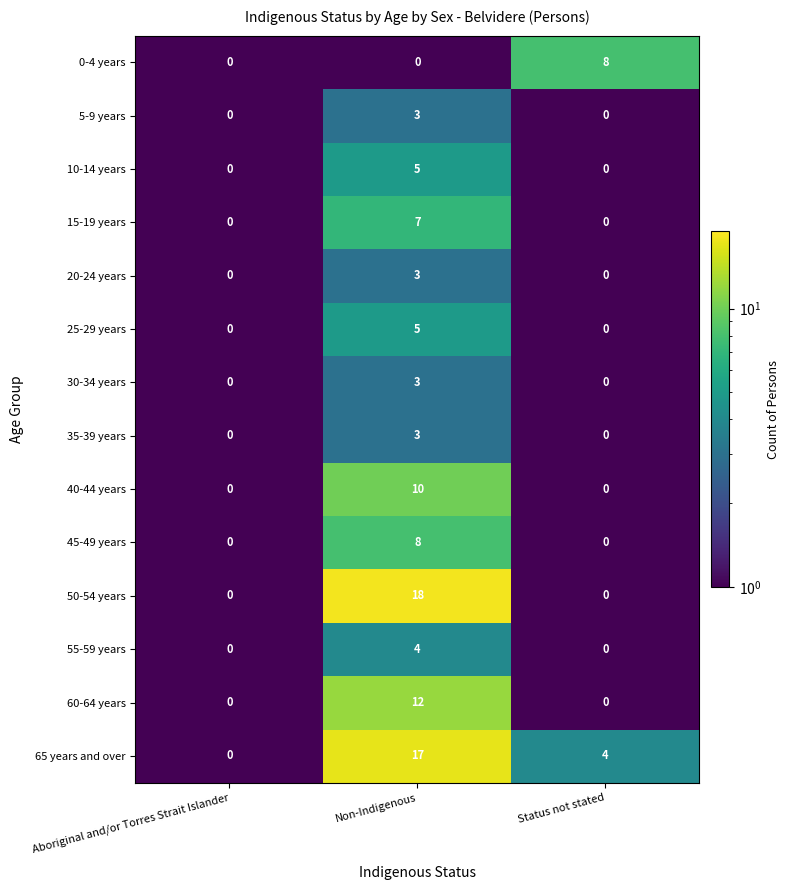

Is it true that 35-39 years equals 3 at Non-Indigenous?

True